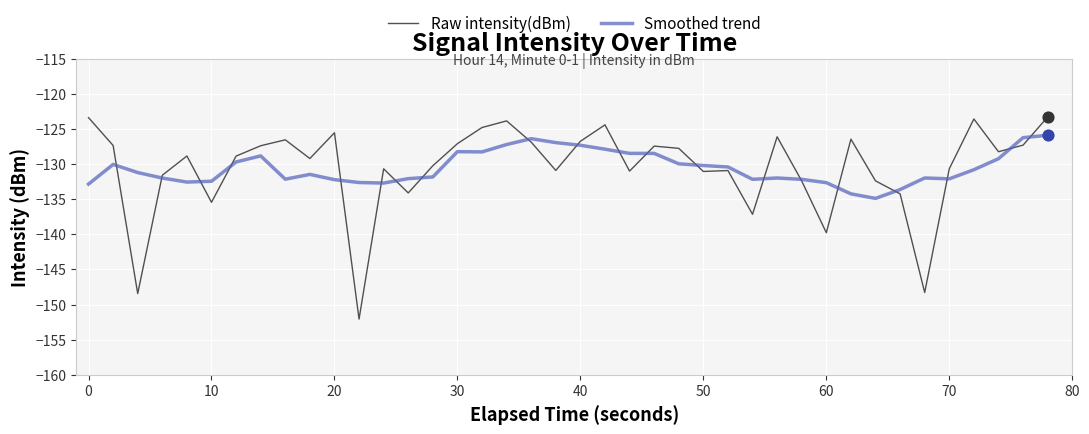

List the series in order of their peak value, lowest first.

Smoothed trend, Raw intensity(dBm)